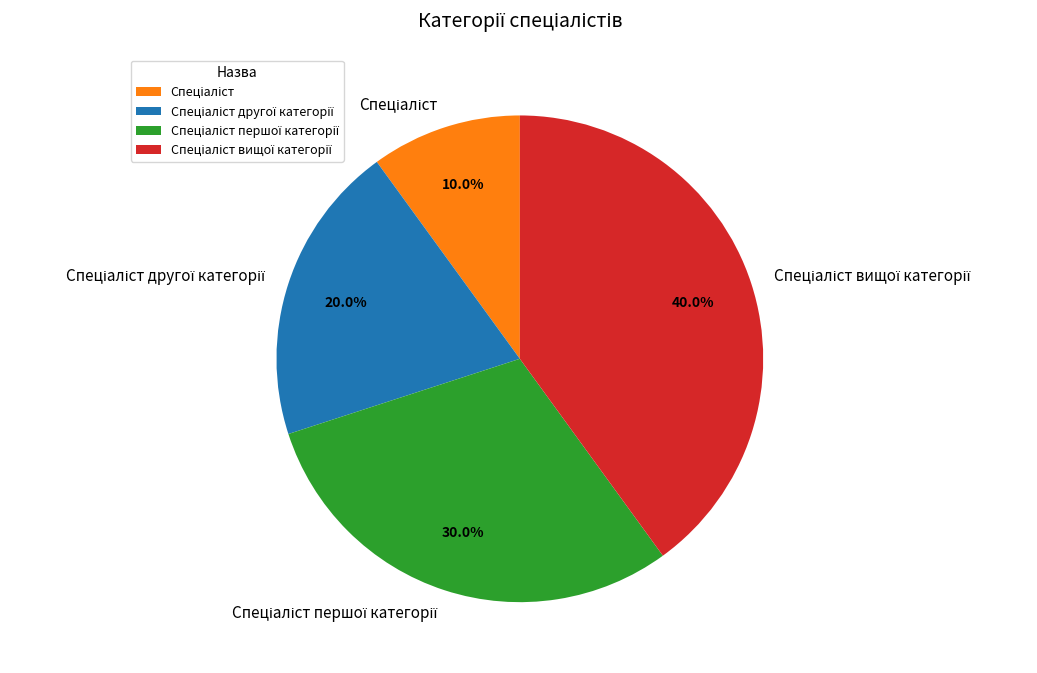

Is there any slice that represents more than half of the pie?

No